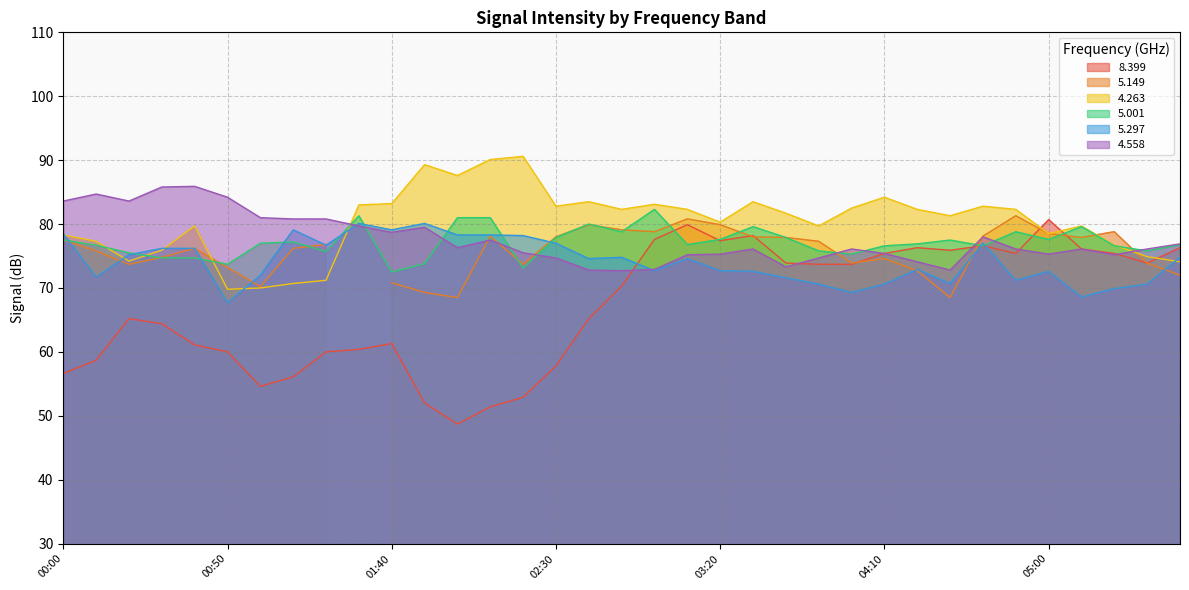

What is the maximum value shown in the chart?

90.6